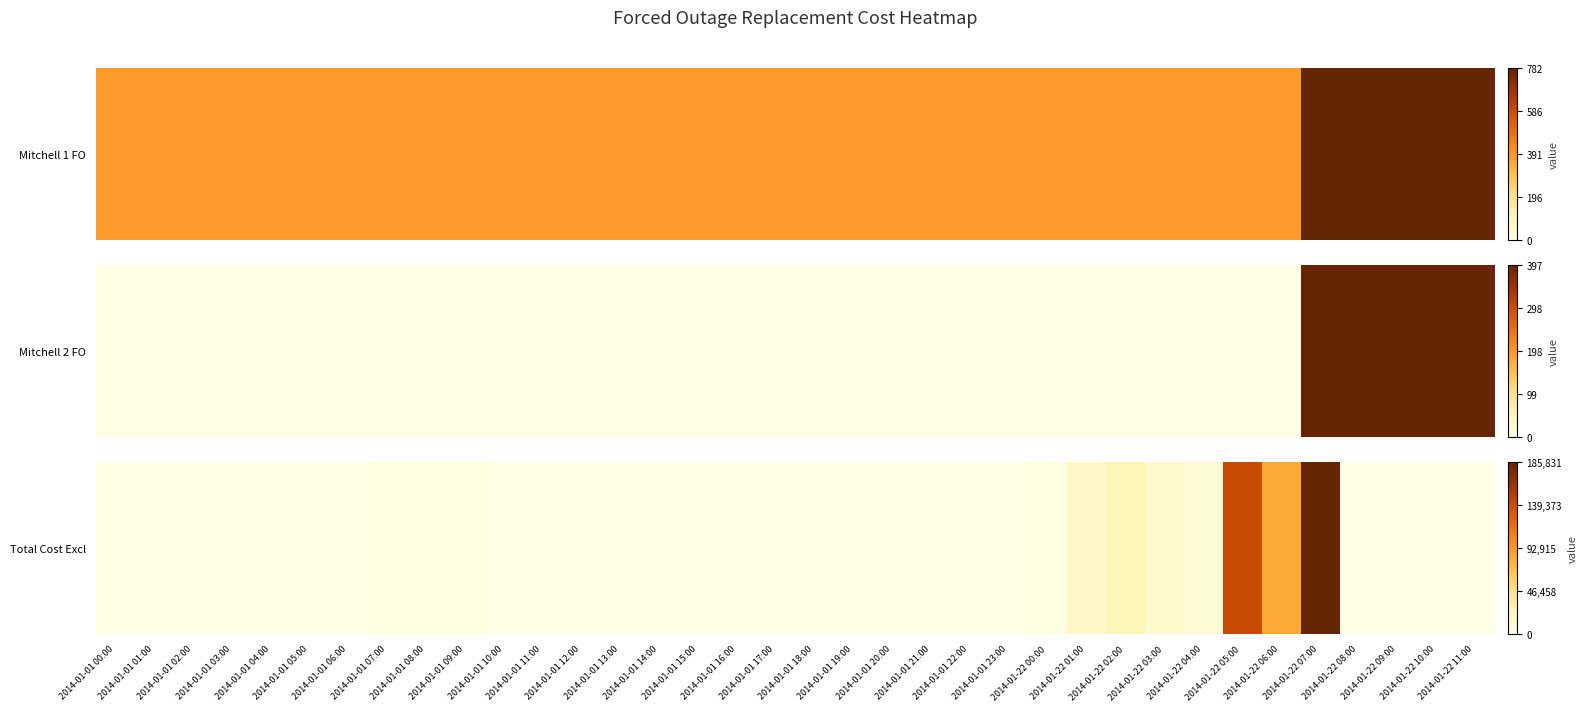

The chart shows a value of 0.0 at 2014-01-01 05:00. True or false?

False